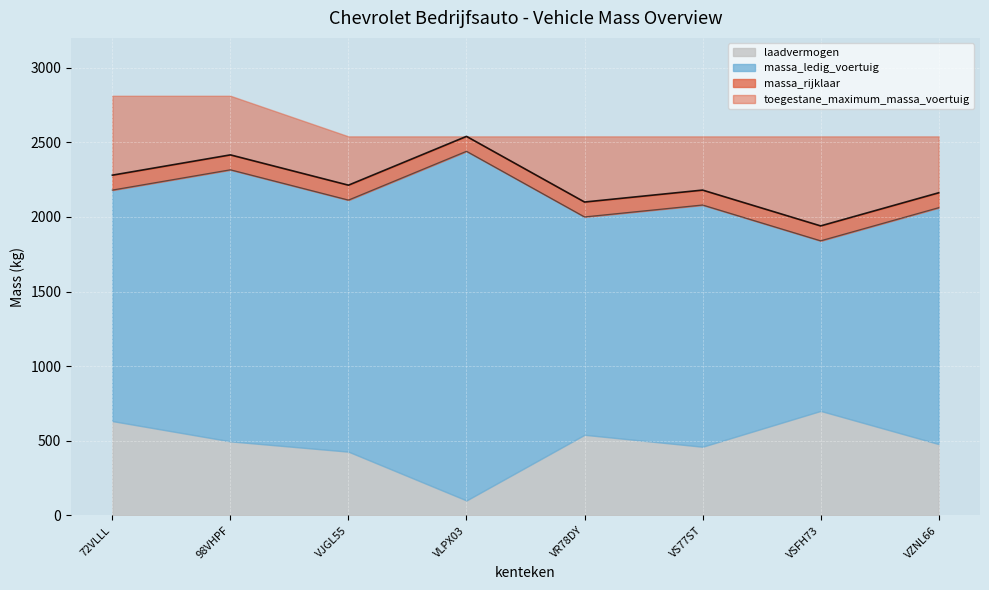

What is the total value across all series at VZNL66?

2540